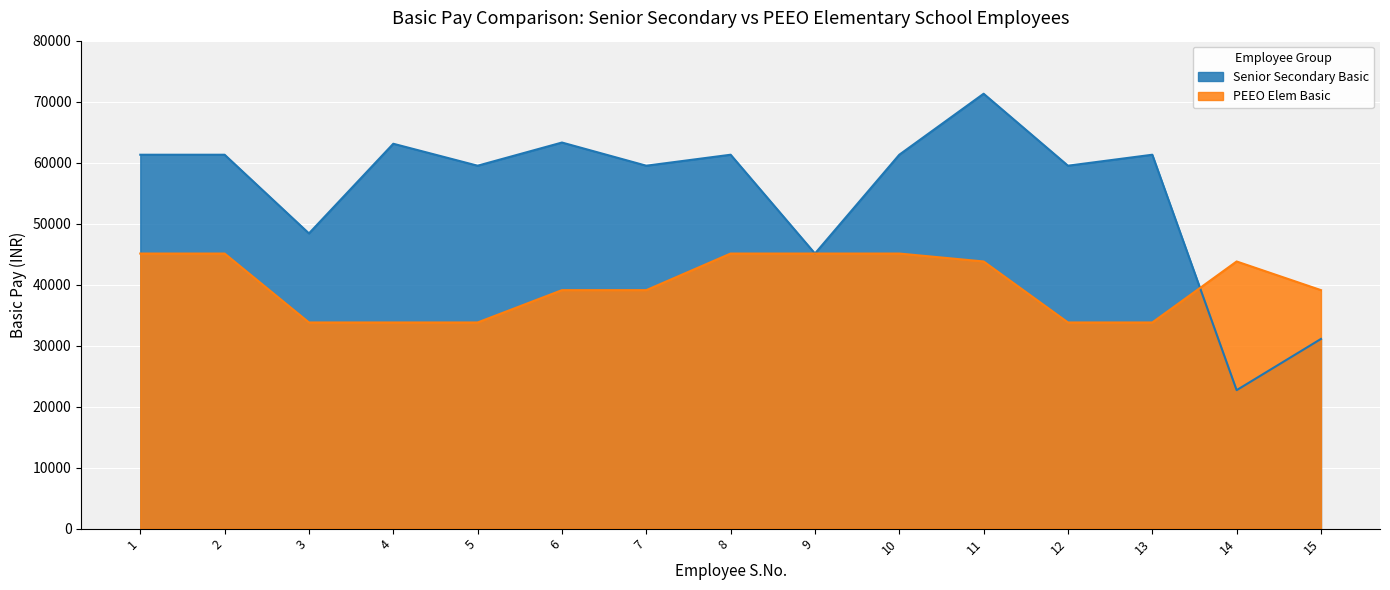

Reading left to right, list all the values displayed in this chart.

Senior Secondary Basic: 61300	61300	48400	63100	59500	63300	59500	61300	45100	61300	71300	59500	61300	22700	31100
PEEO Elem Basic: 45100	45100	33800	33800	33800	39100	39100	45100	45100	45100	43800	33800	33800	43800	39100